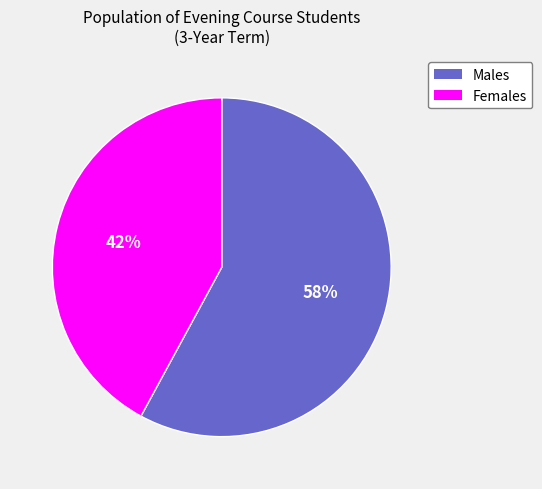

To the nearest percent, what is the difference between the largest and smallest slice percentages?

16%